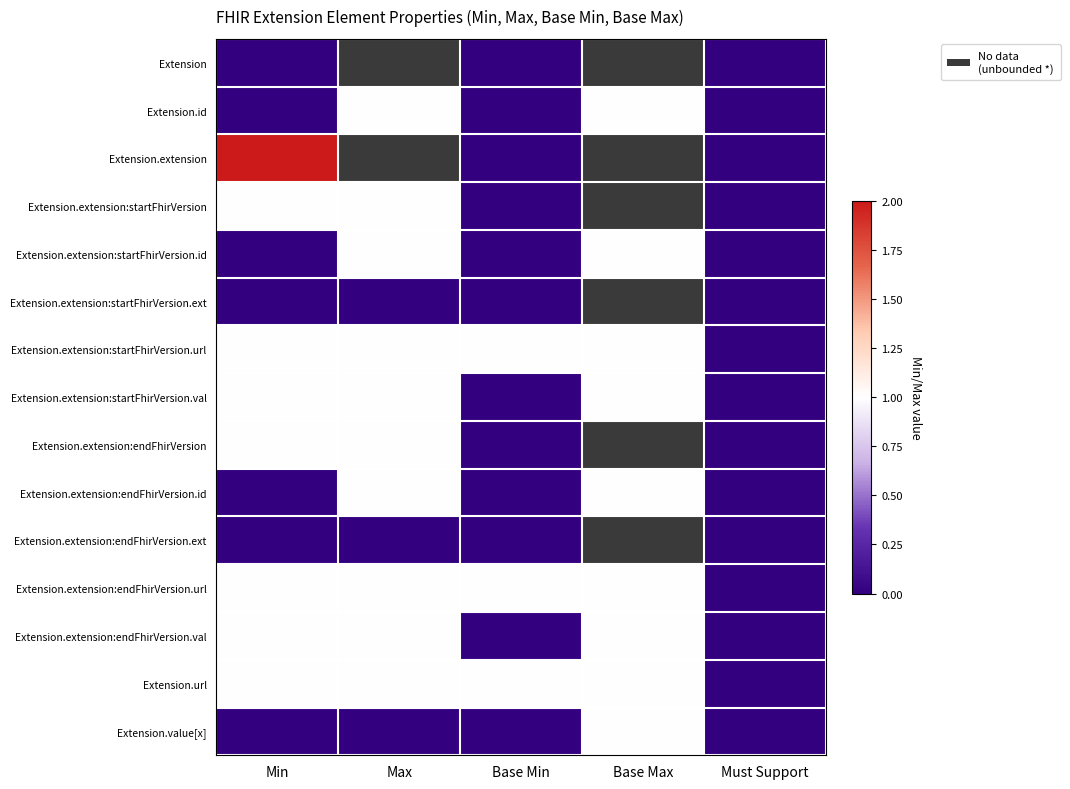

Count the number of categories in the chart.

5